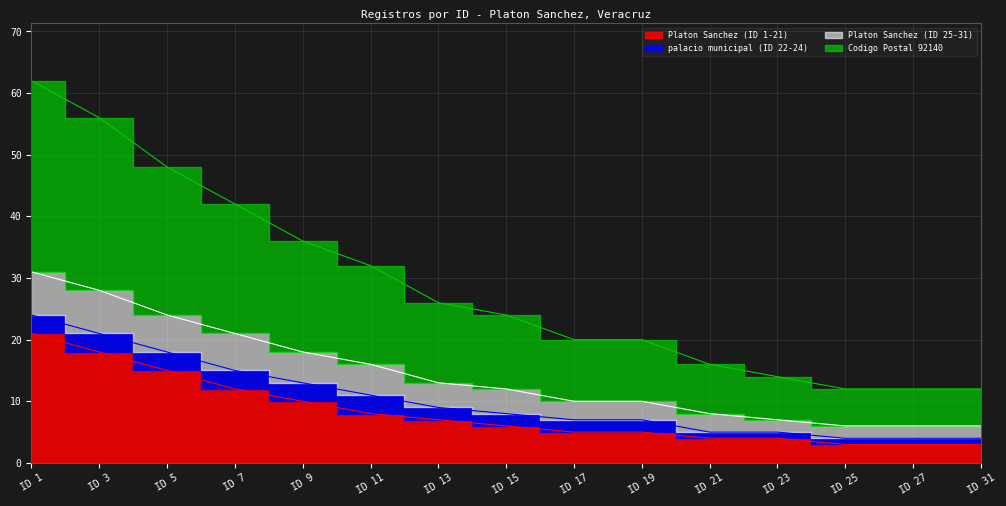

Is it true that Platon Sanchez (ID 1-21) equals 10 at ID 9?

True